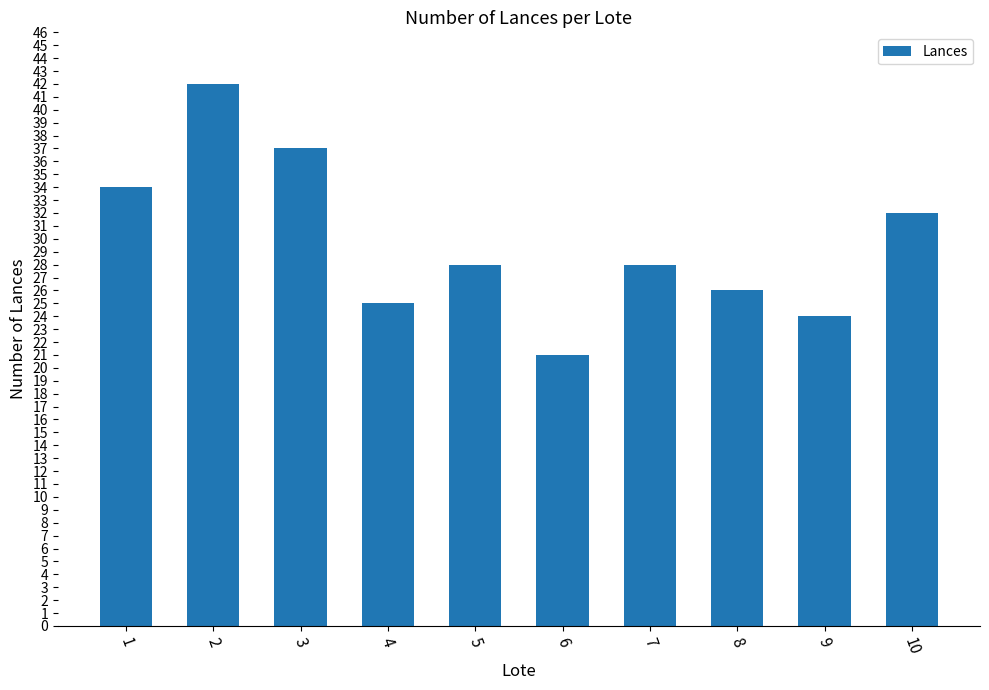

What is the average value?

30